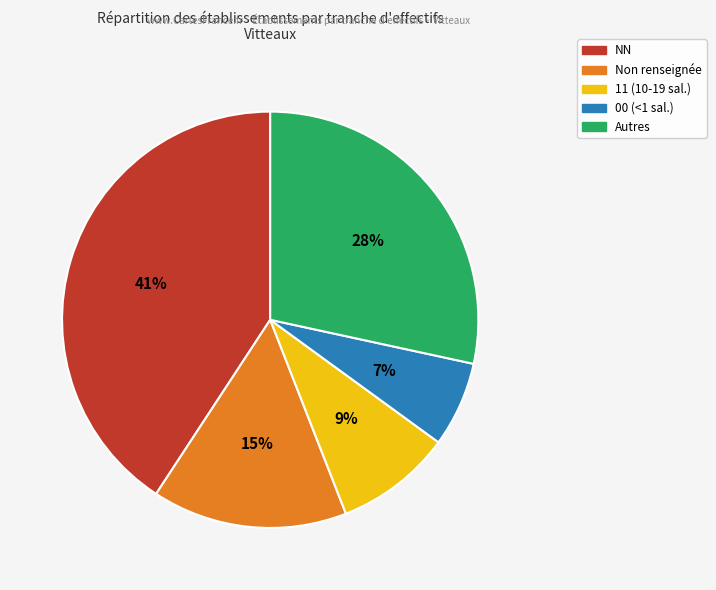

To the nearest percent, what is the average slice percentage?

20%